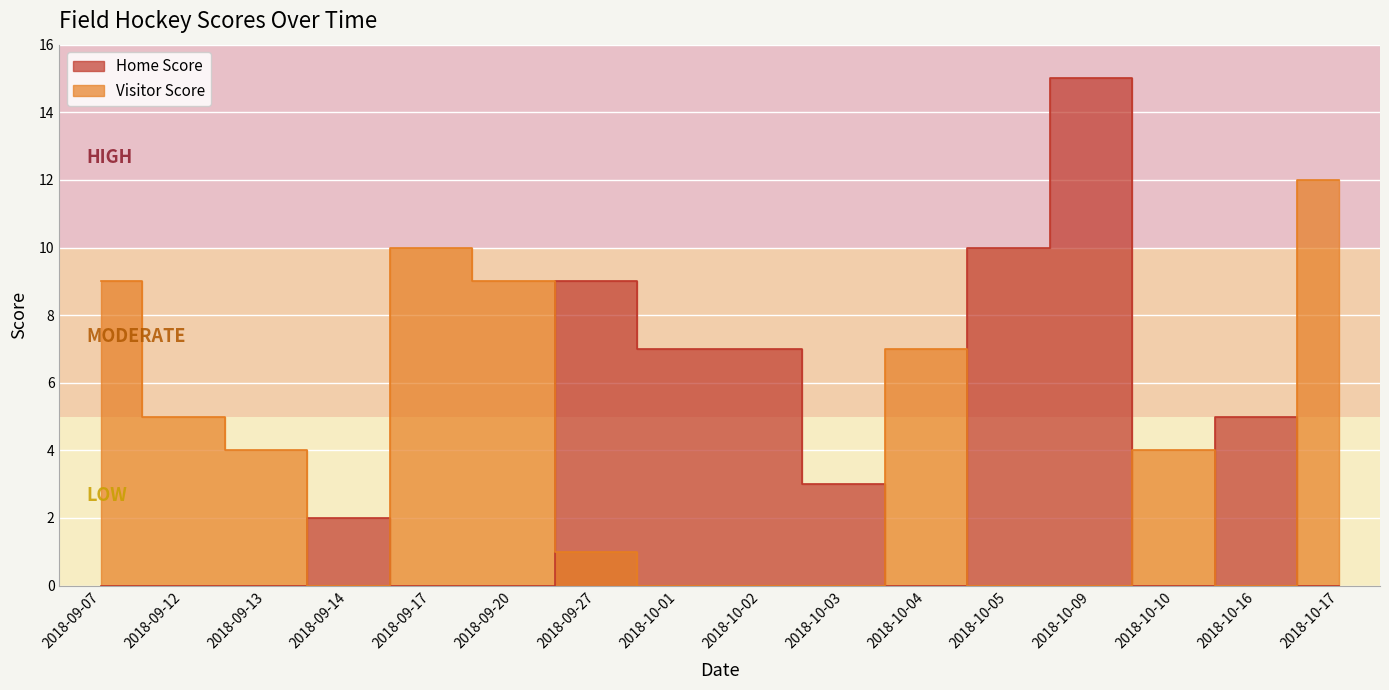

What is the label of the 3rd point from the left?

2018-09-13